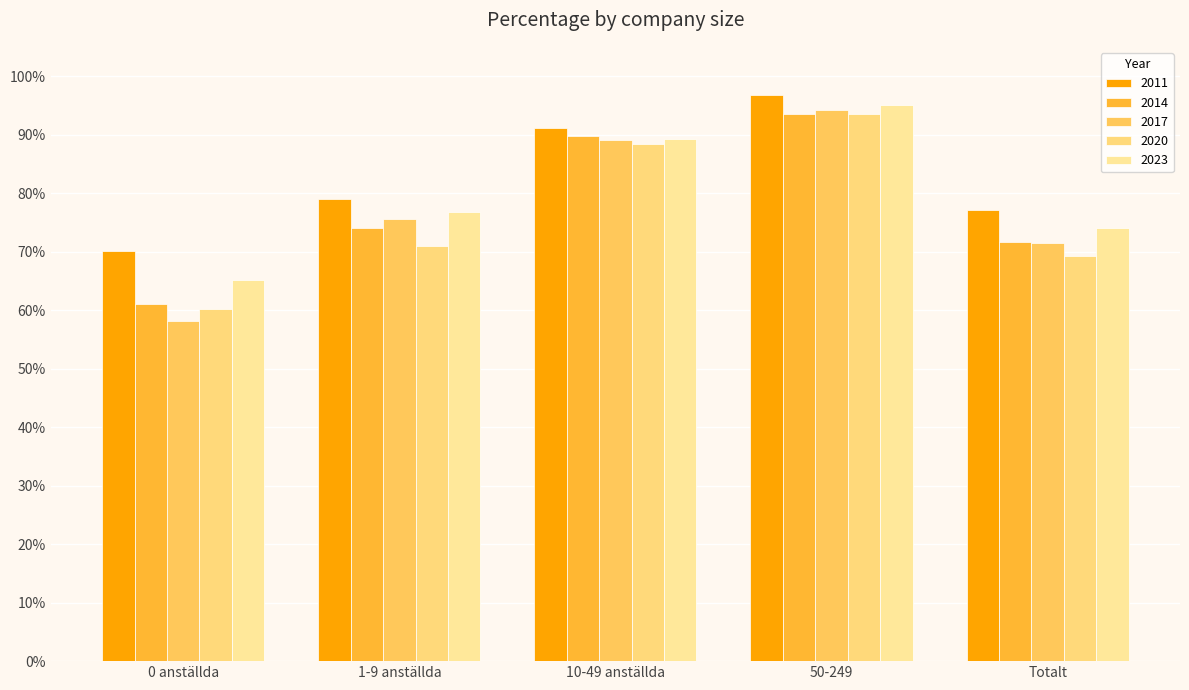

Count the number of data series in this chart.

5